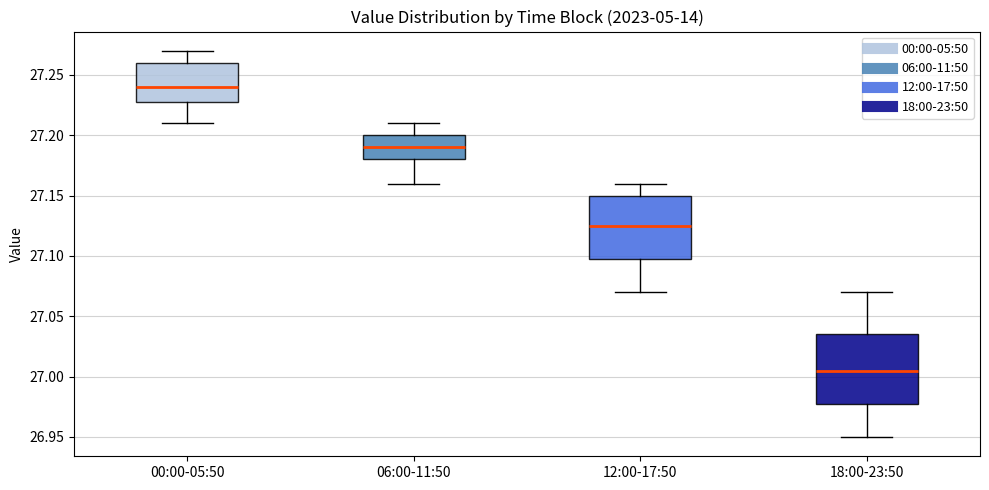

Which box is the tallest, from its lower edge to its upper edge?

18:00-23:50